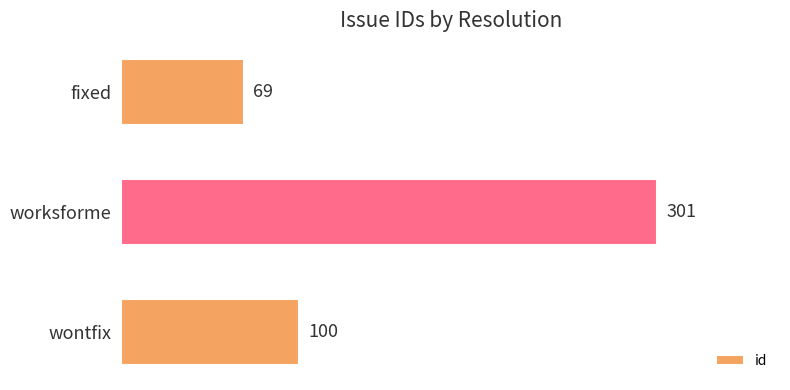

What is the maximum value shown in the chart?

301